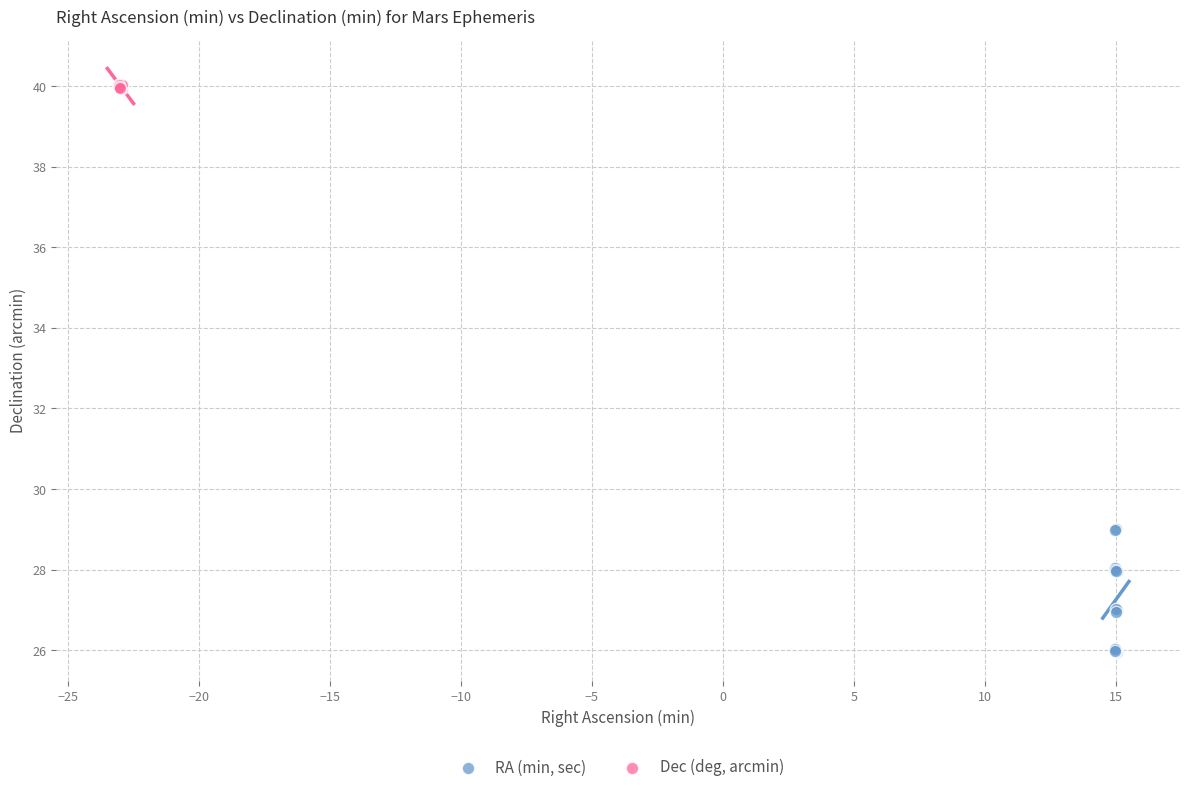

What are all the series names shown in the legend?

RA (min, sec), Dec (deg, arcmin)